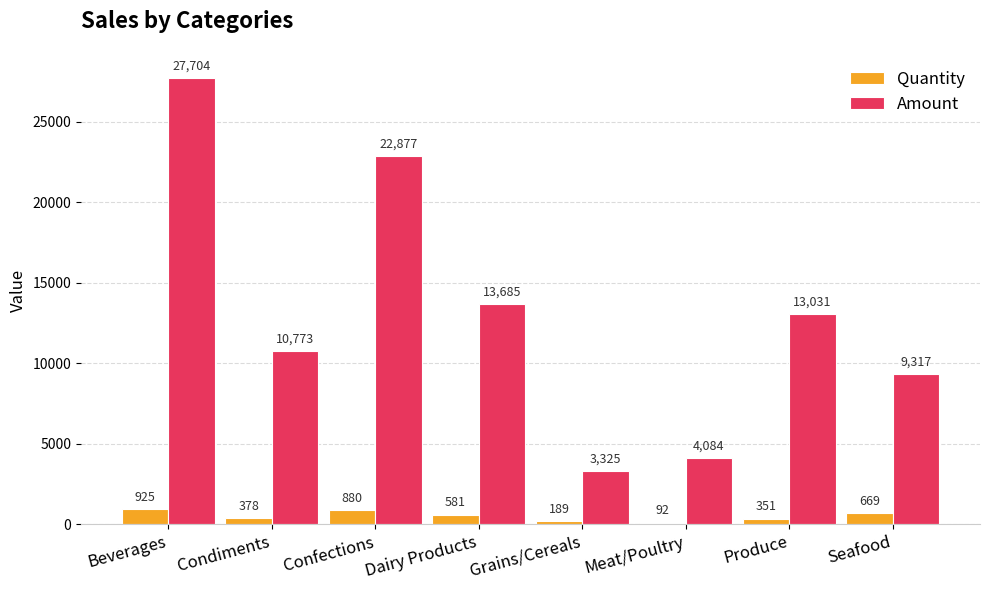

At how many categories does at least one series exceed 13524?

3